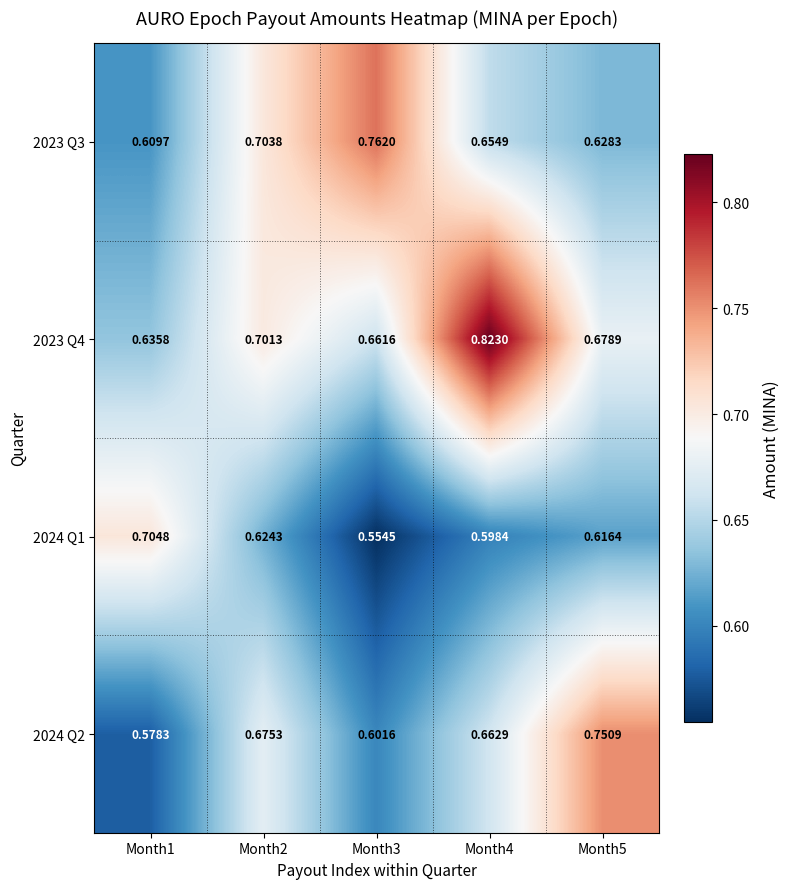

Is the value of 2023 Q3 at Month5 greater than the value of 2024 Q1 at Month1?

No